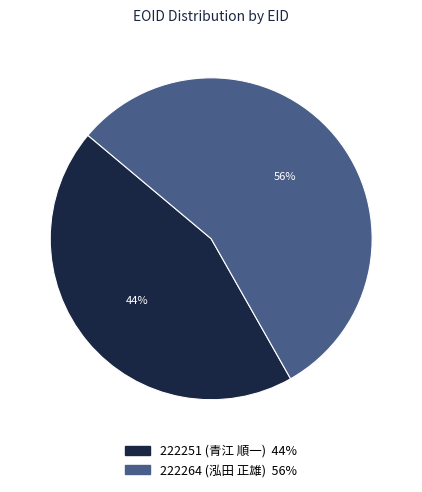

Combined, do 222251 (青江 順一) and 222264 (泓田 正雄) account for over 50%?

Yes